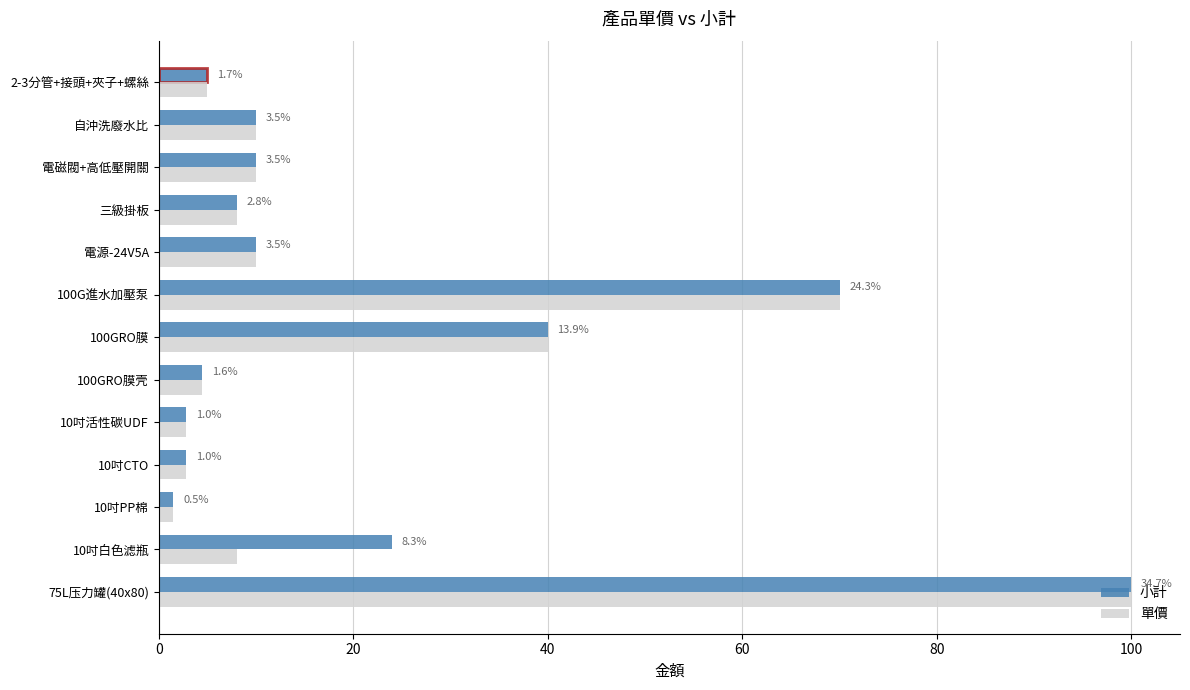

What position from the right is 2-3分管+接頭+夾子+螺絲?

1